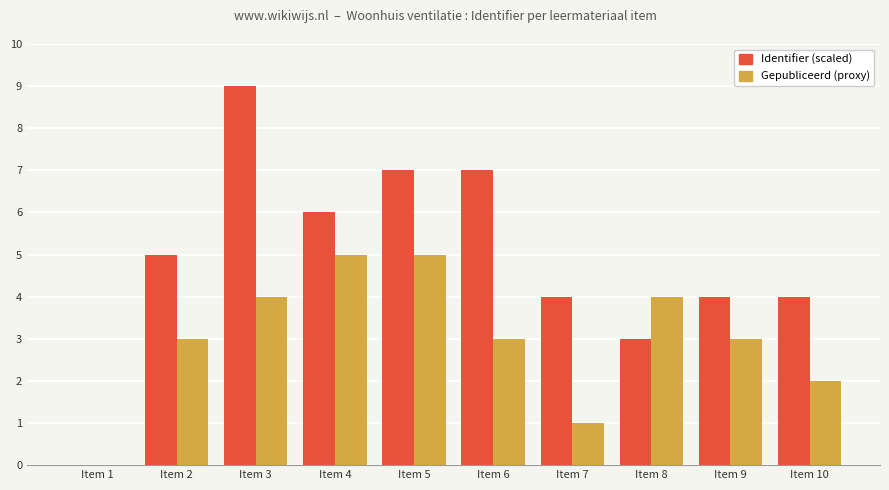

How many groups of bars are there?

10